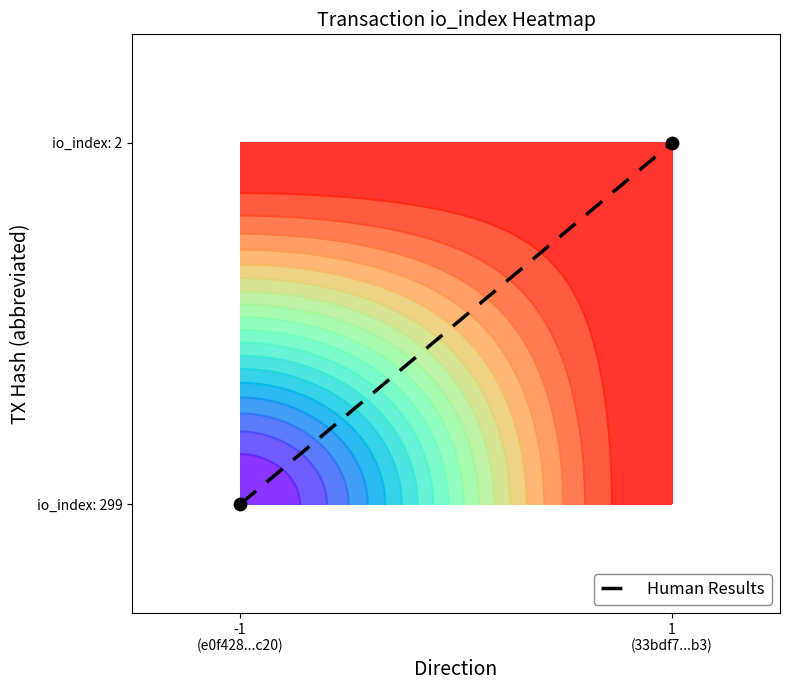

What is the difference between the maximum and minimum values?

1